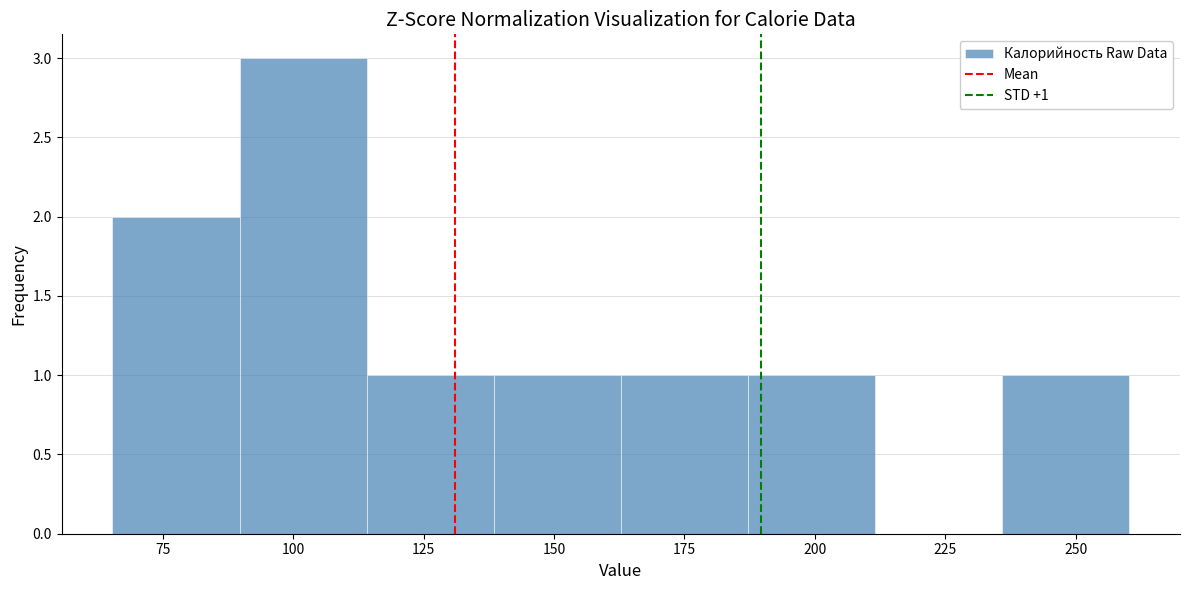

Which range on the x-axis has the tallest bar?

90 to 115